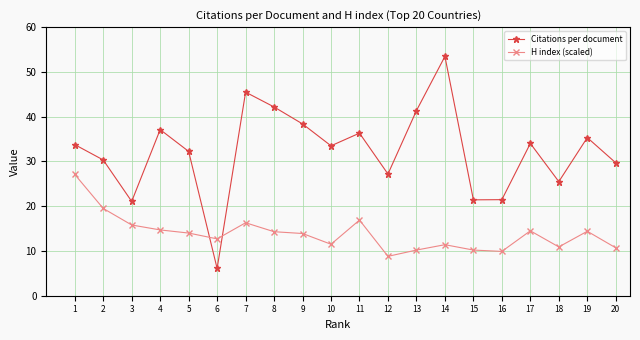

Which series has the largest total across all categories?

Citations per document